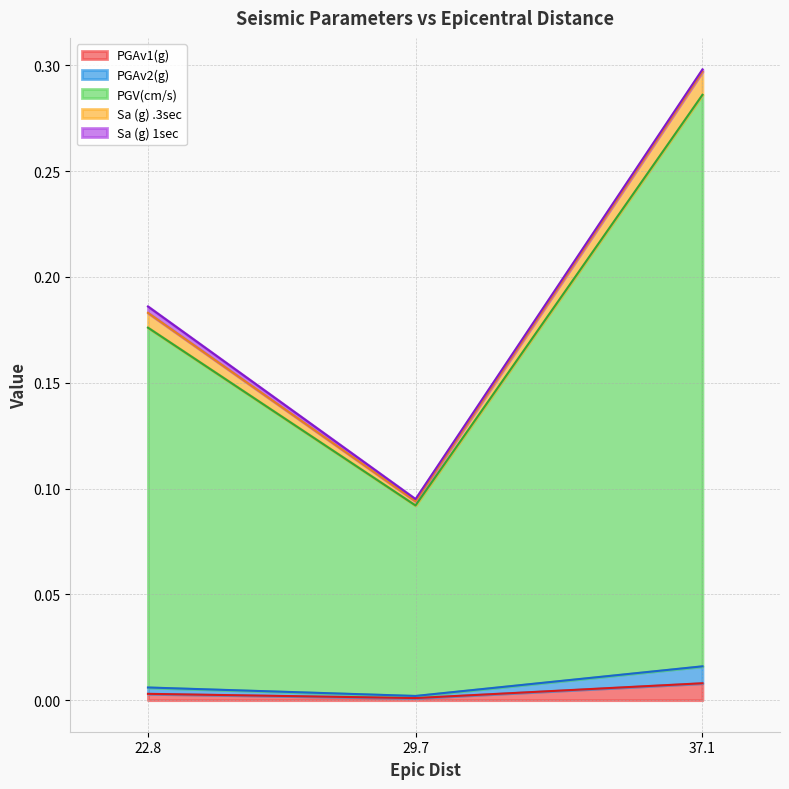

What is the difference between the highest and lowest values at 22.8?

0.2